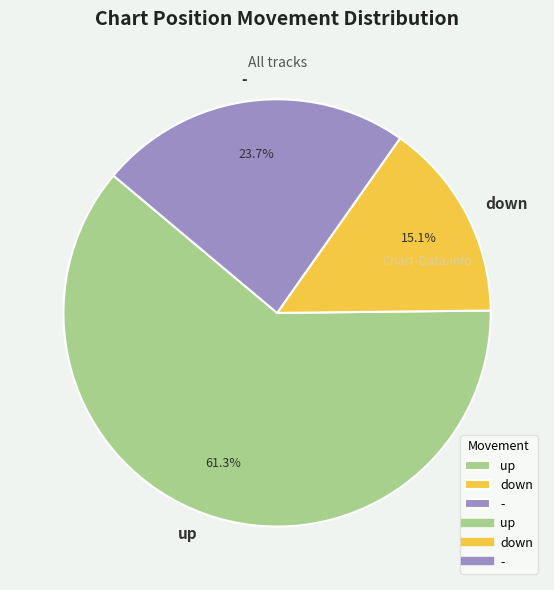

How much of the chart is everything except down?

84.9%